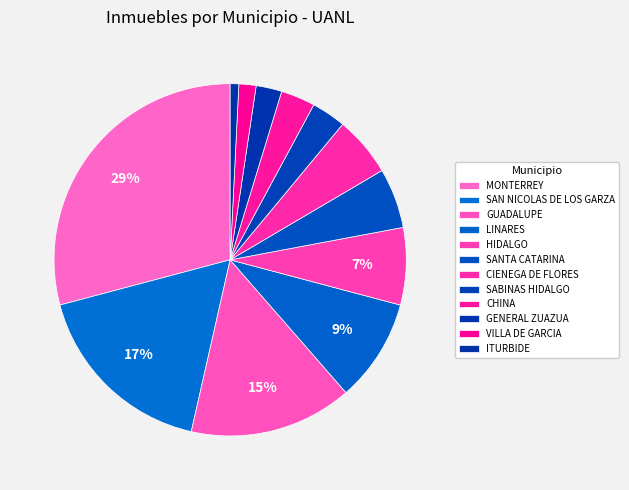

How many segments does this pie chart have?

12